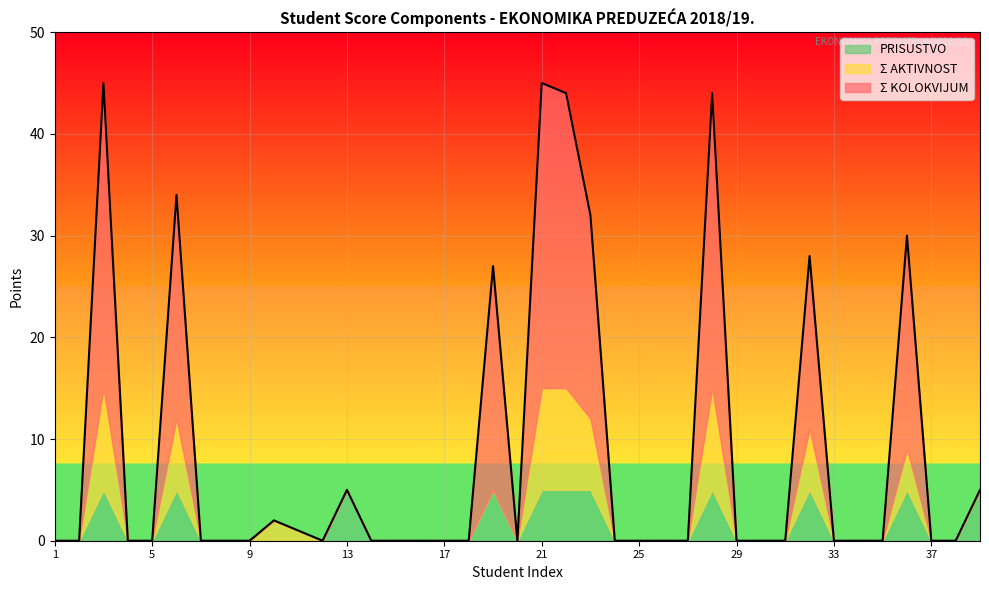

What is the sum of the Σ AKTIVNOST values at 6 and 33?

7